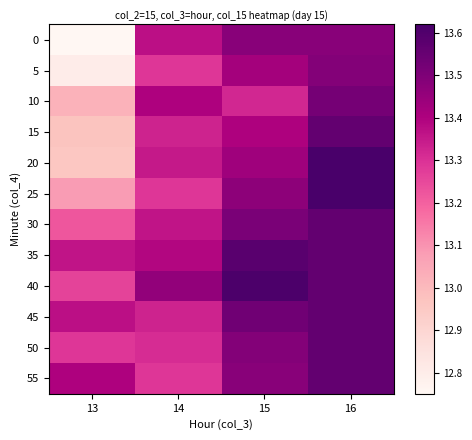

Count the number of categories in the chart.

4